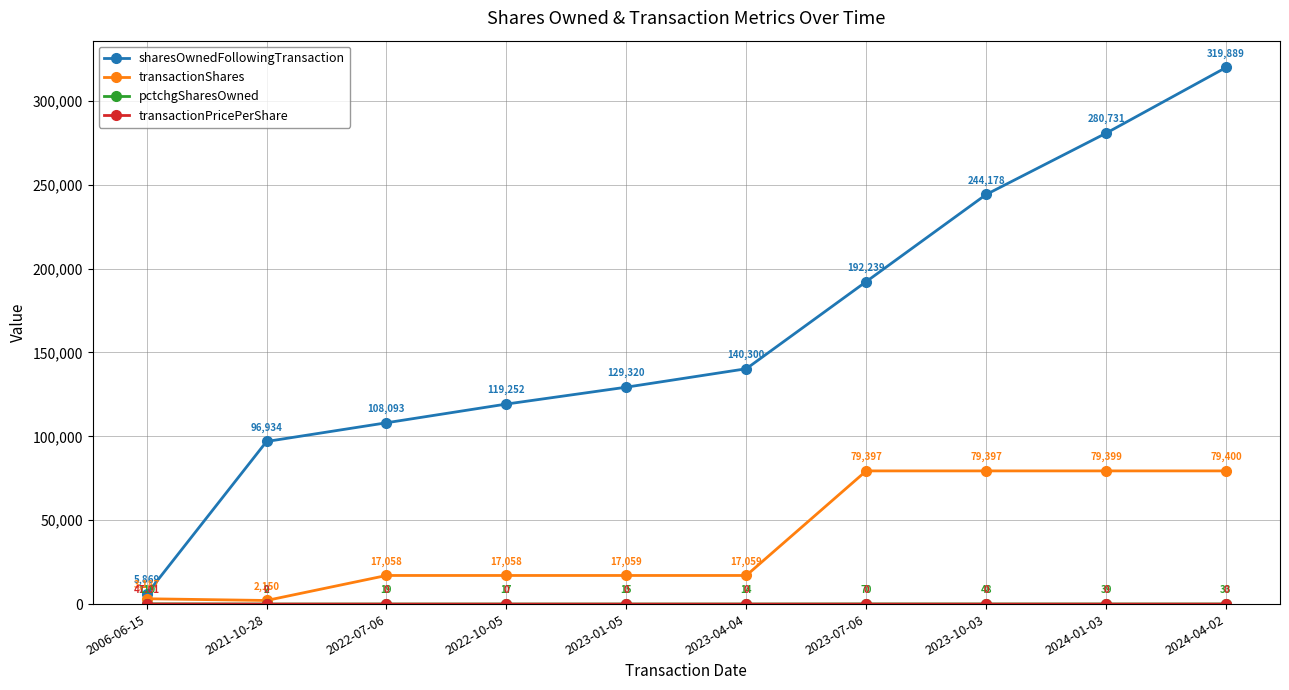

What is the spread (max minus min) of values at 2021-10-28?

96934.0